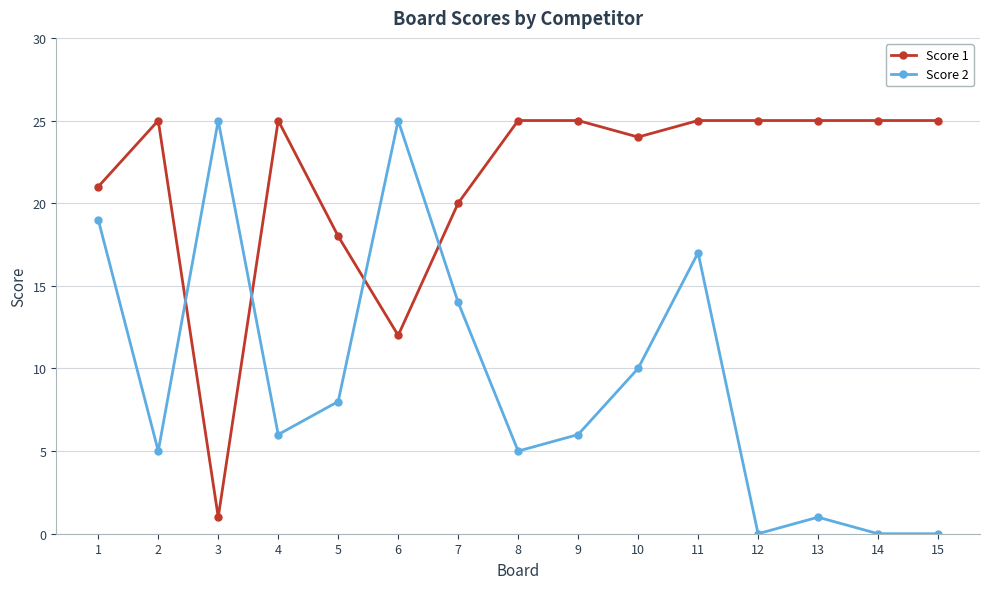

At 5, list the series in order from largest to smallest.

Score 1, Score 2